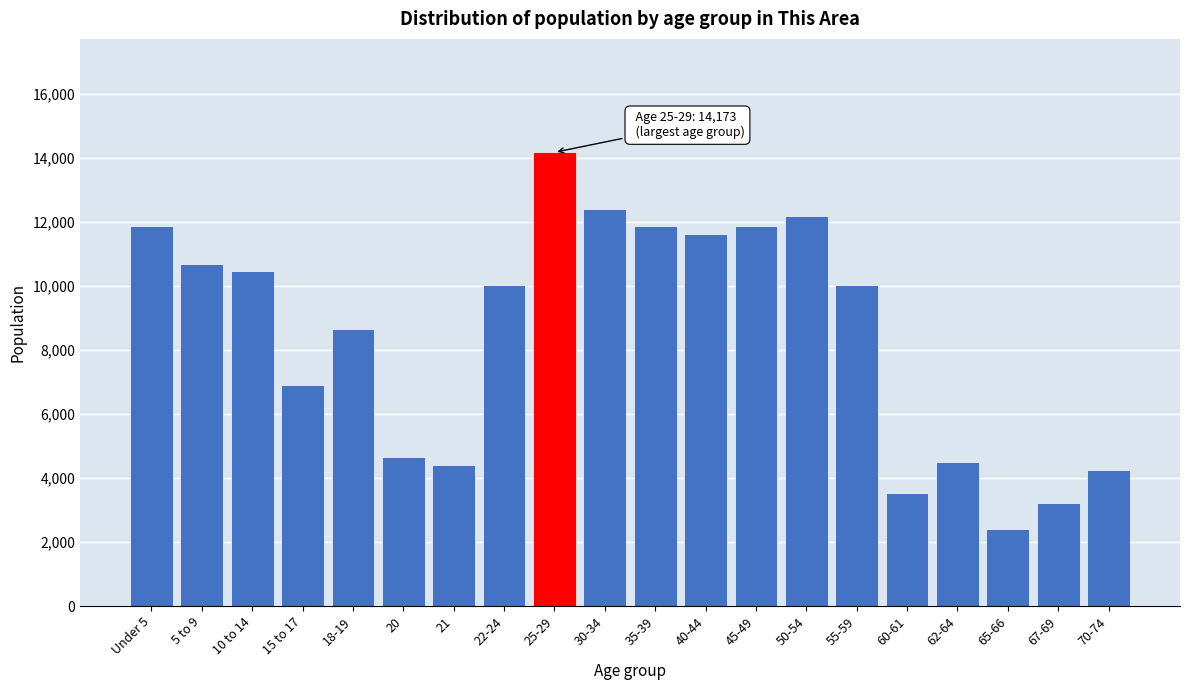

Read the value at 60-61.

3533